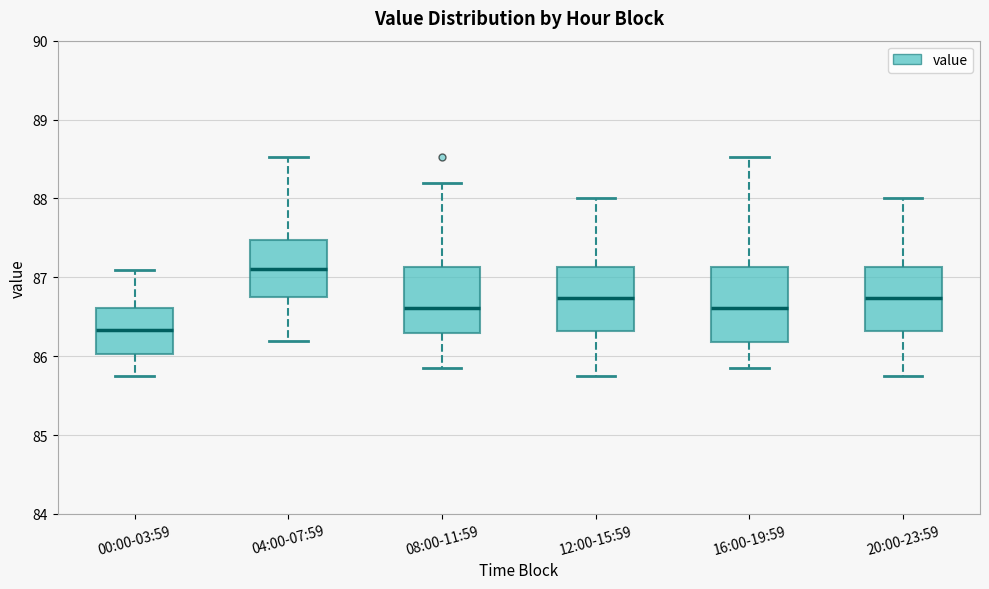

Comparing the boxes themselves (not the whiskers), which one is the tallest?

16:00-19:59